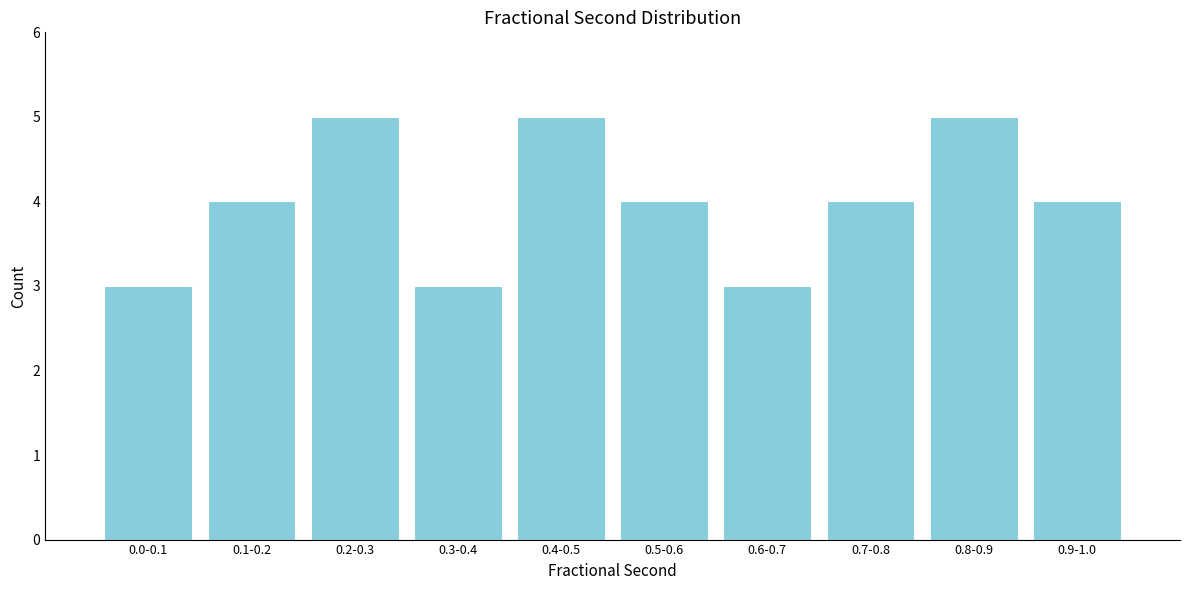

Reading left to right, what are all the values shown in this chart?

3	4	5	3	5	4	3	4	5	4